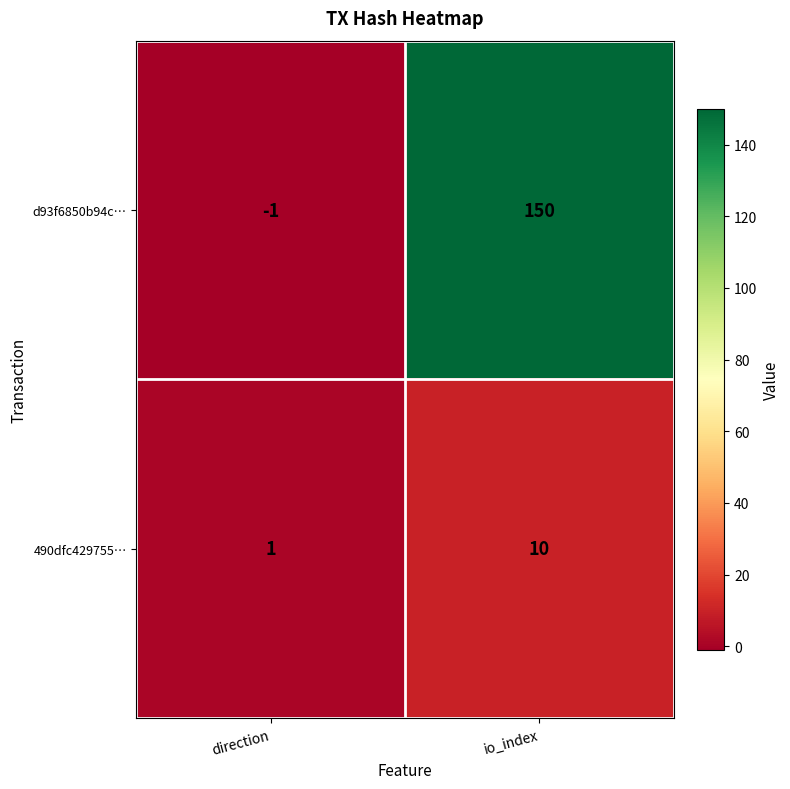

Rank the series at direction from lowest to highest value.

d93f6850b94c…, 490dfc429755…